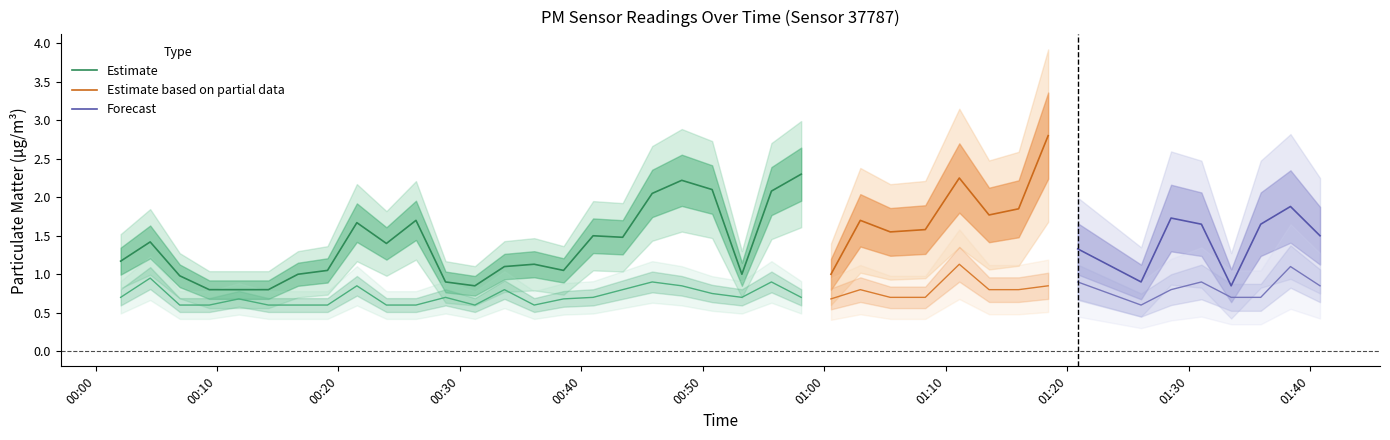

True or false: P2 has a value of 0.6 at 32.

False